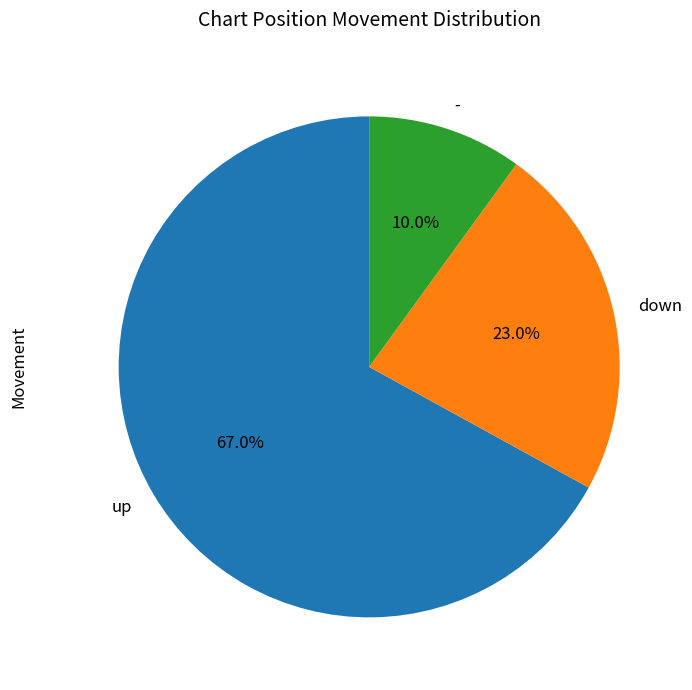

To the nearest percent, what is the difference between the up and down slice percentages?

44%